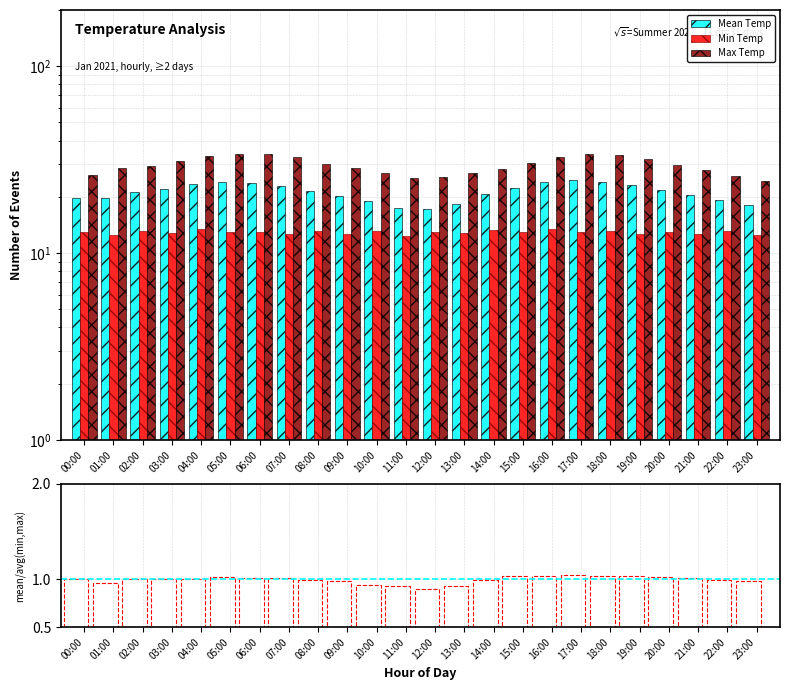

The Min Temp series shows 18.3 at 07:00. True or false?

False